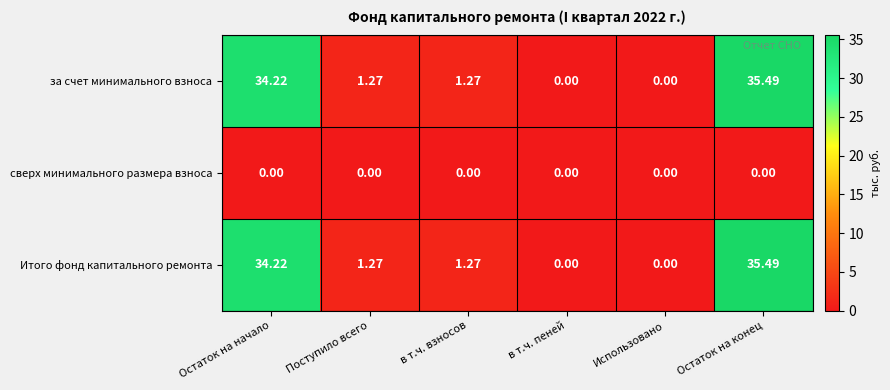

Count the number of categories in the chart.

6